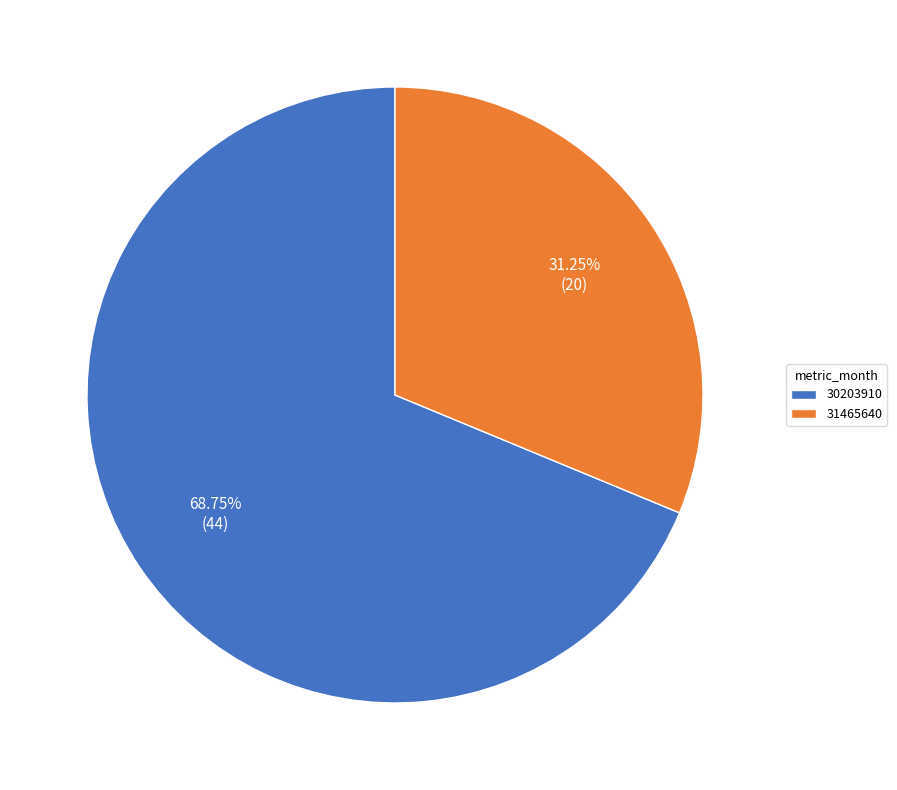

Which slice is the largest?

30203910